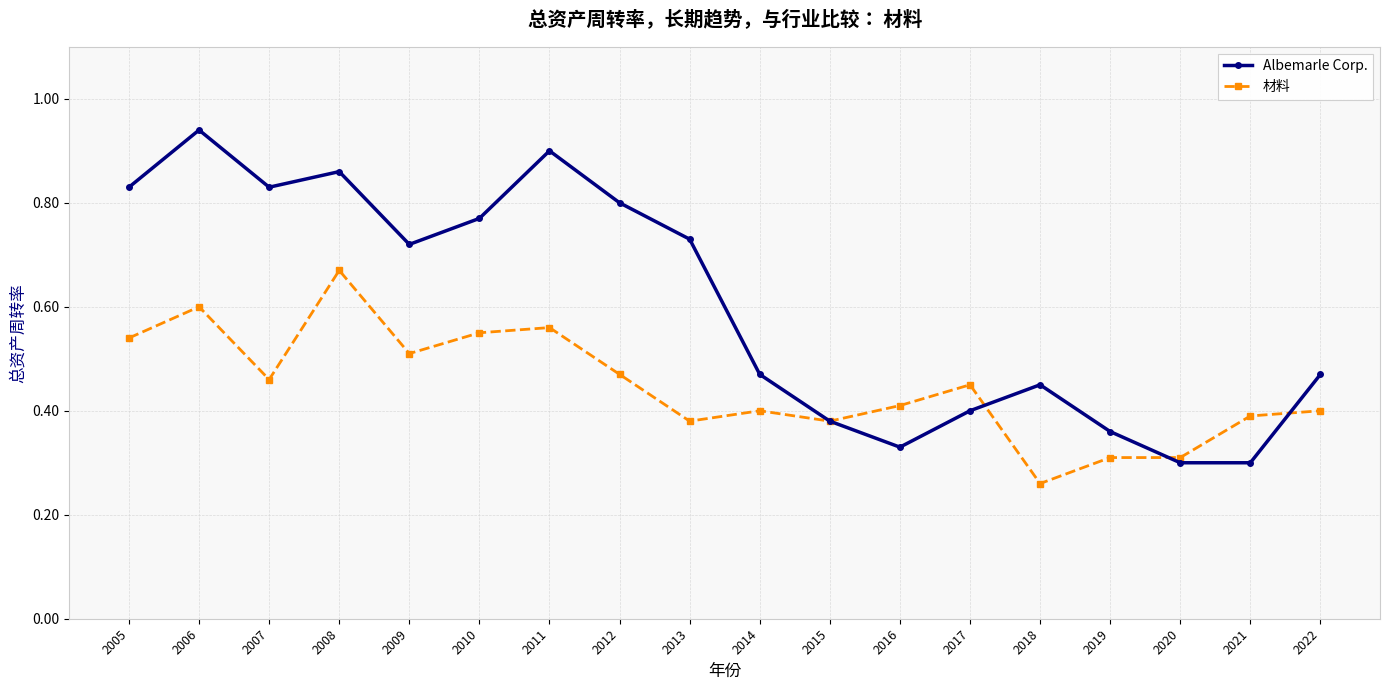

Count the 材料 values in the range 0 to 1.

18